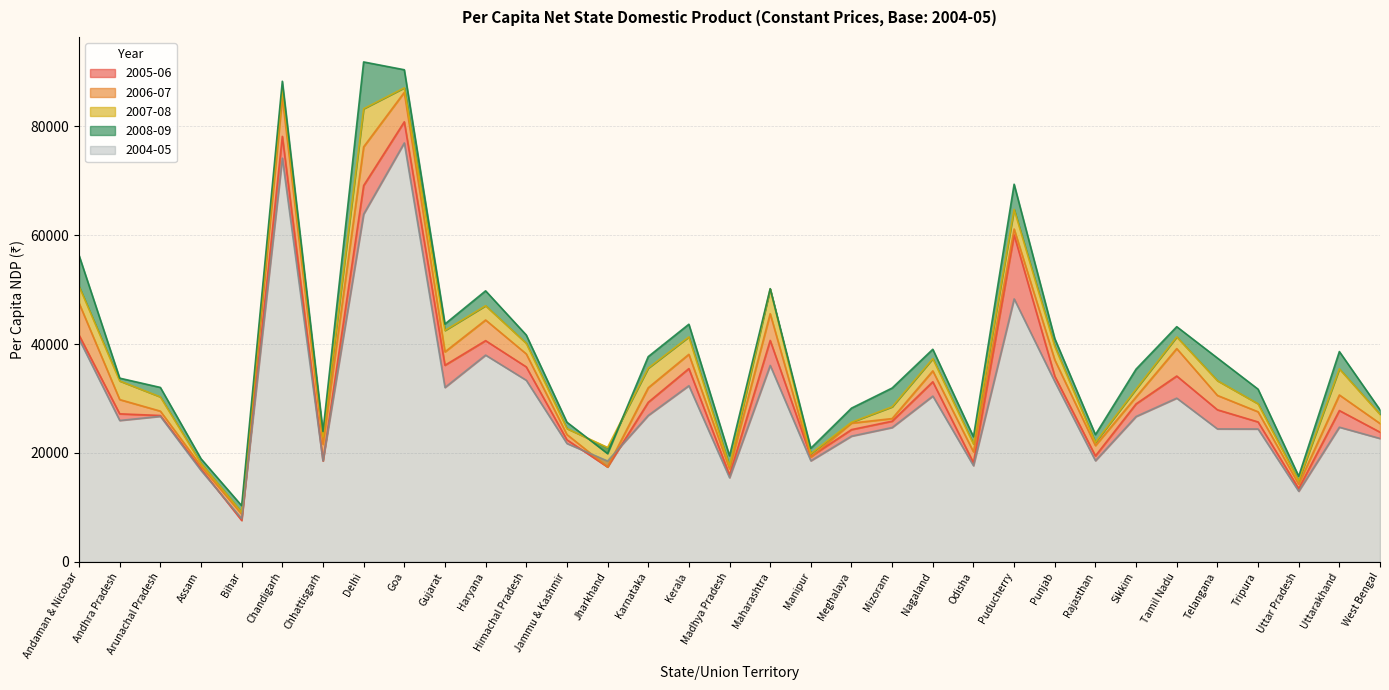

At how many categories does at least one series exceed 53342?

5